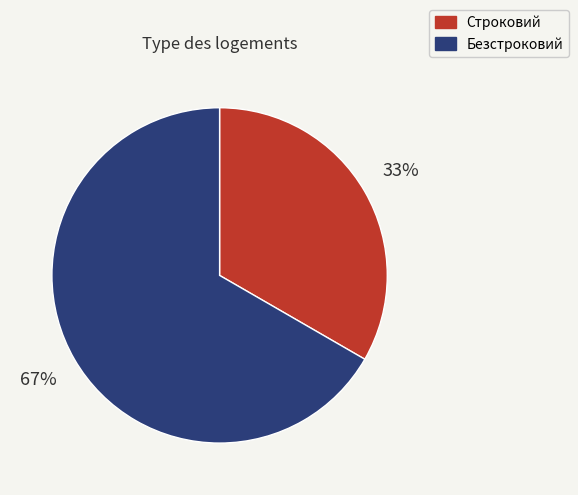

Is there a majority slice in this chart?

Yes